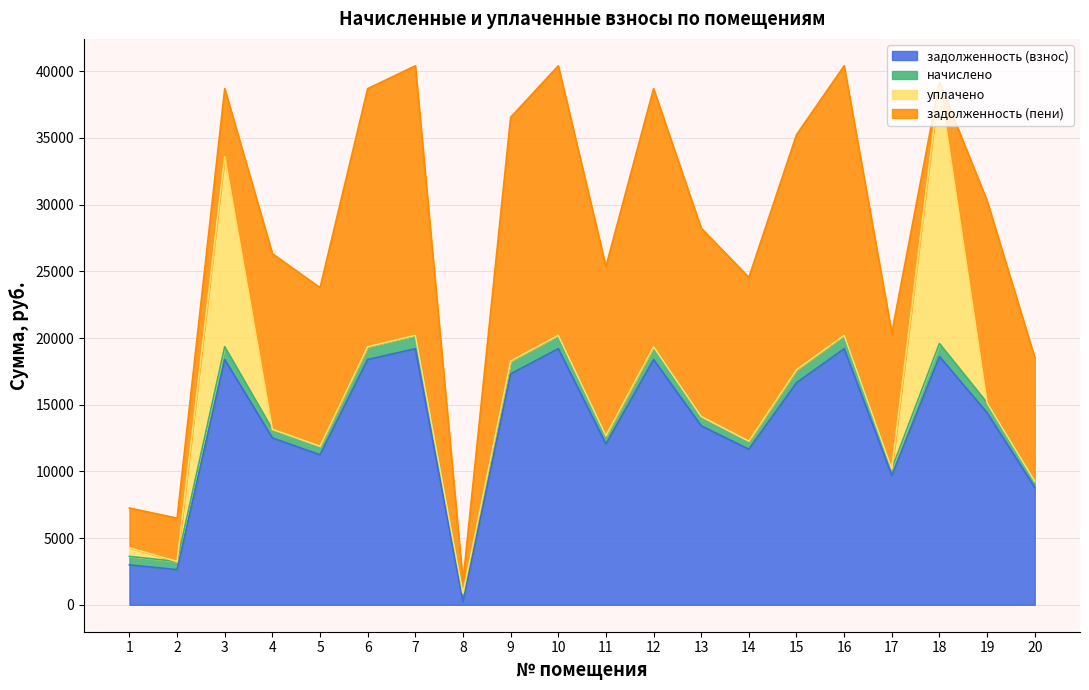

Reading left to right, transcribe all the data shown in this chart.

задолженность (взнос): 1=2988.5	2=2636.5	3=18385.9	4=12506.4	5=11246.5	6=18385.9	7=19198.1	8=216.6	9=17310.9	10=19198.1	11=12051.6	12=18385.9	13=13415.9	14=11661.7	15=16645.8	16=19198.1	17=9680.3	18=18613.3	19=14390.4	20=8803.2
начислено: 1=639.6	2=610.6	3=962.8	4=654.9	5=641.3	6=962.8	7=1005.3	8=649.8	9=962.8	10=1005.3	11=631.1	12=962.8	13=702.5	14=610.6	15=976.4	16=1005.3	17=506.9	18=974.7	19=753.5	20=461.0
уплачено: 1=643.5	2=0.0	3=14251.5	4=0.0	5=0.0	6=0.0	7=0.0	8=0.0	9=0.0	10=0.0	11=0.0	12=0.0	13=0.0	14=0.0	15=0.0	16=0.0	17=0.0	18=19533.7	19=0.0	20=0.0
задолженность (пени): 1=2984.5	2=3247.1	3=5097.2	4=13161.3	5=11887.8	6=19348.7	7=20203.4	8=866.4	9=18273.7	10=20203.4	11=12682.7	12=19348.7	13=14118.4	14=12272.4	15=17622.2	16=20203.4	17=10187.2	18=54.3	19=15143.9	20=9264.2